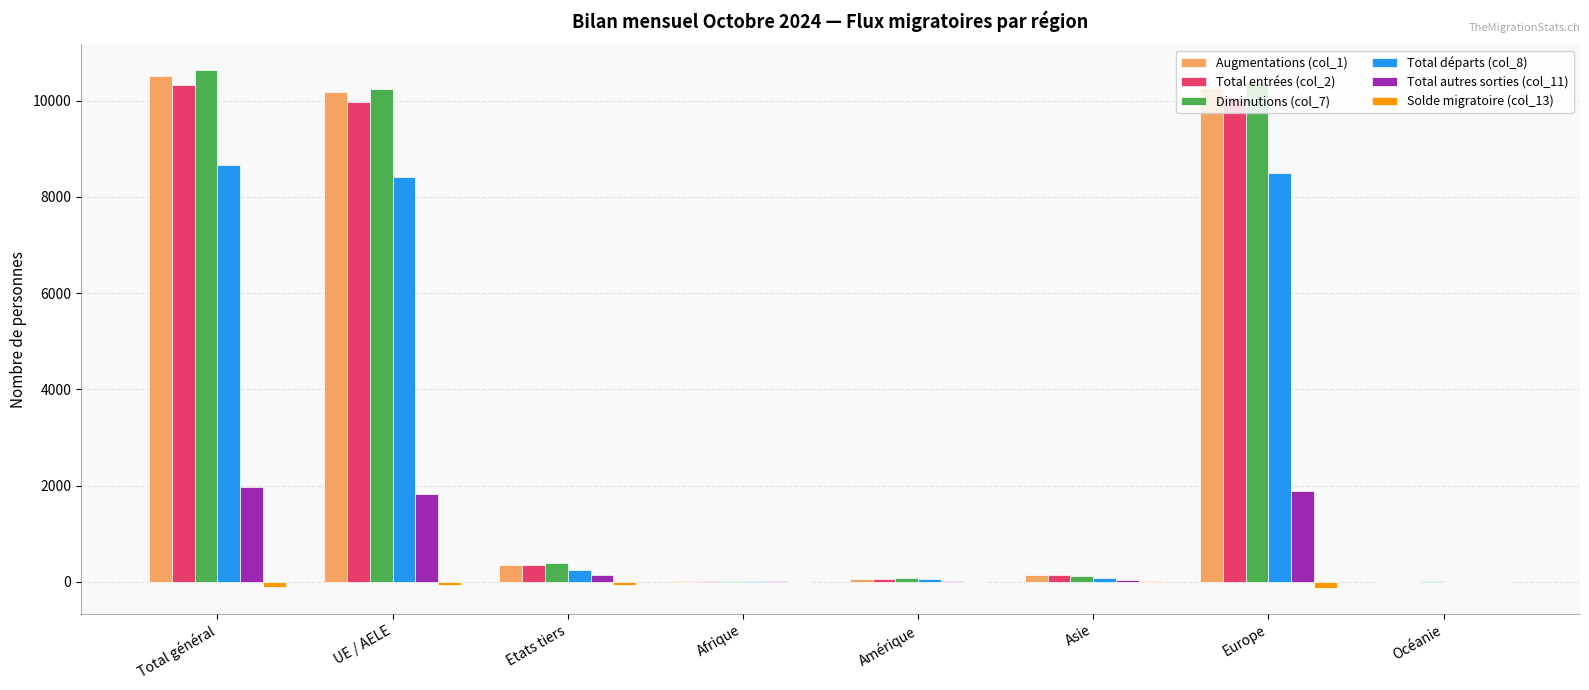

The value of Total autres sorties (col_11) at UE / AELE is 1818. True or false?

True